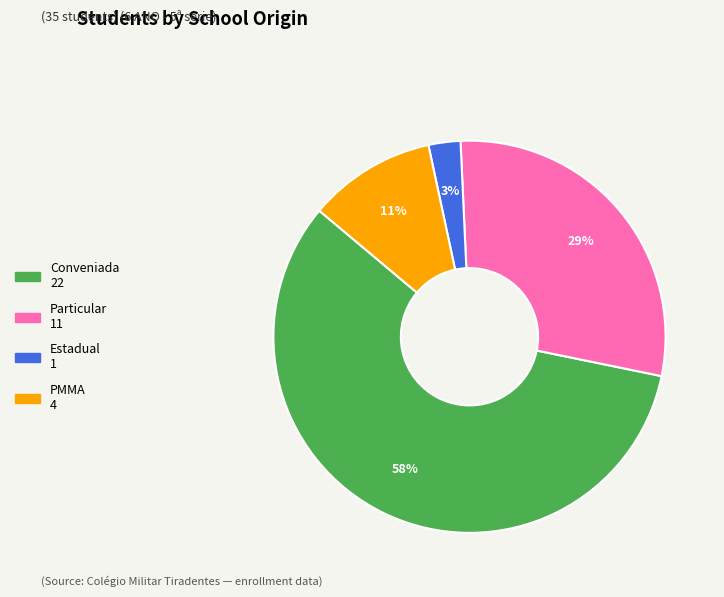

Is it true that Particular is 29% of the pie?

True